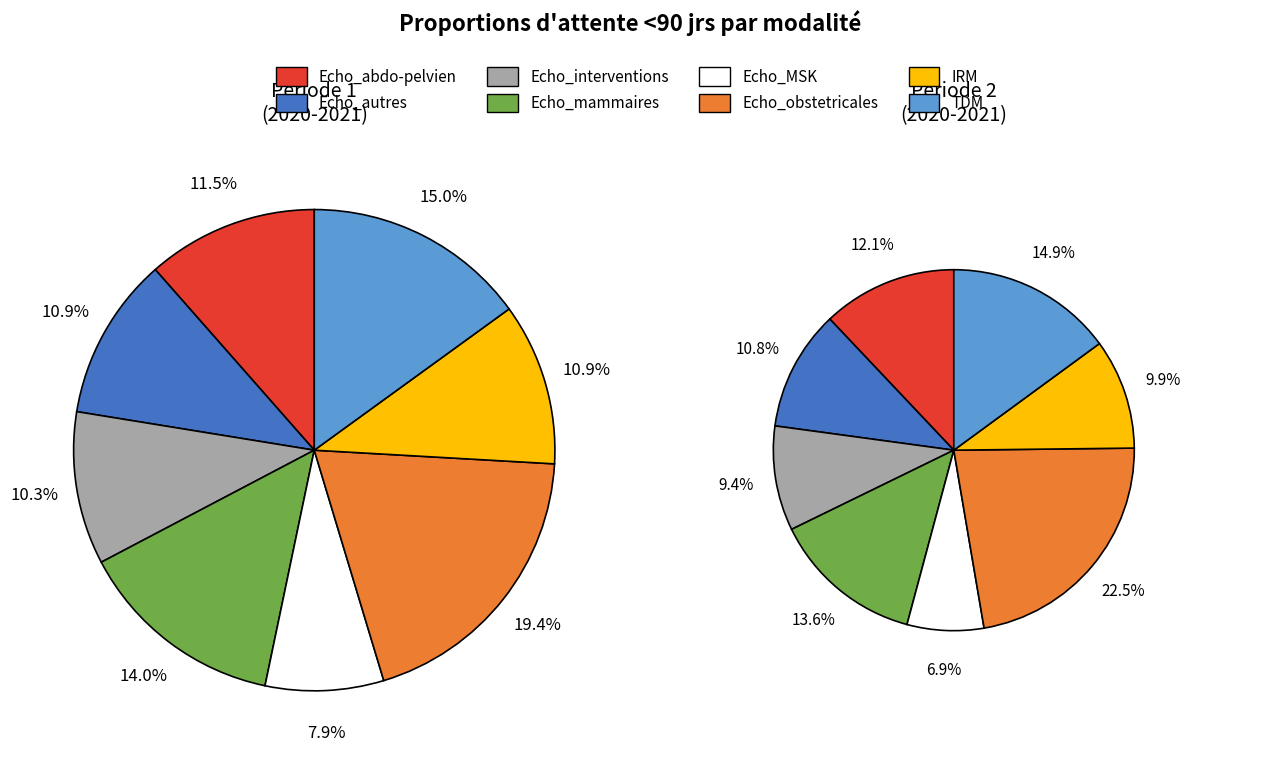

Which slice is the smallest?

Echo_MSK